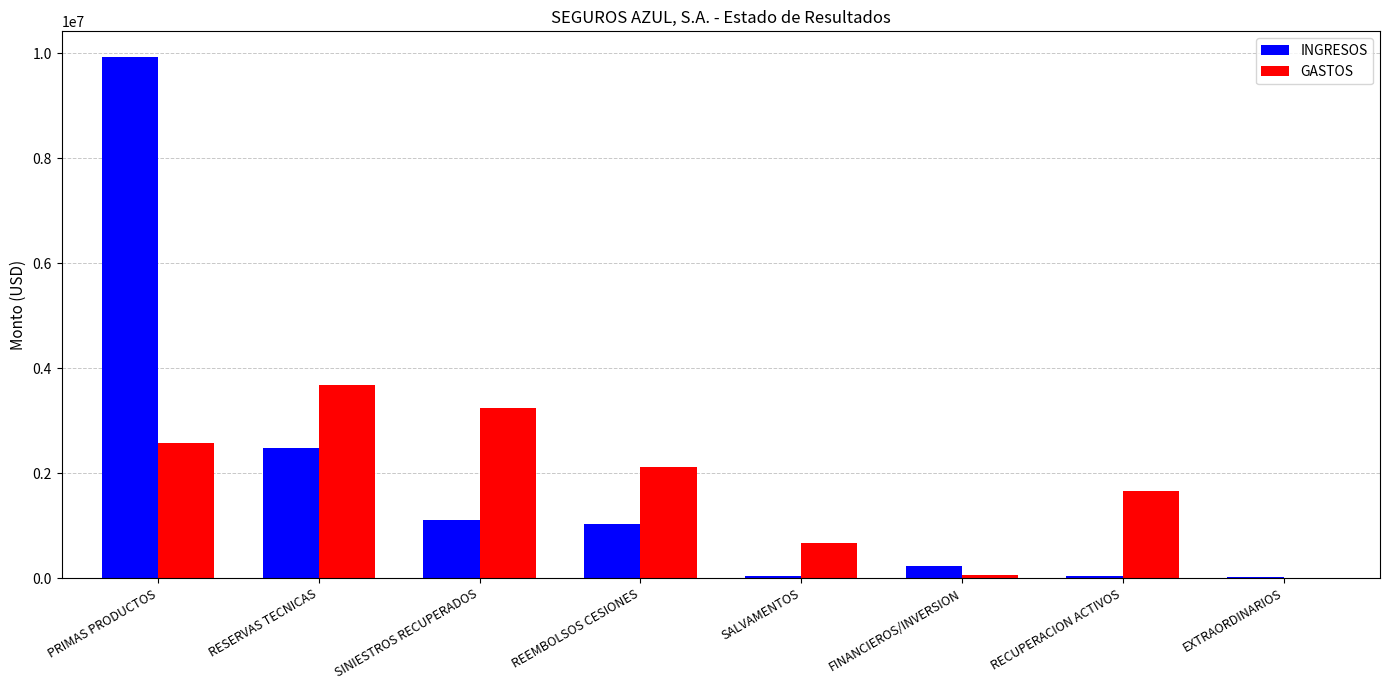

Which category has the highest value in the GASTOS series?

RESERVAS TECNICAS